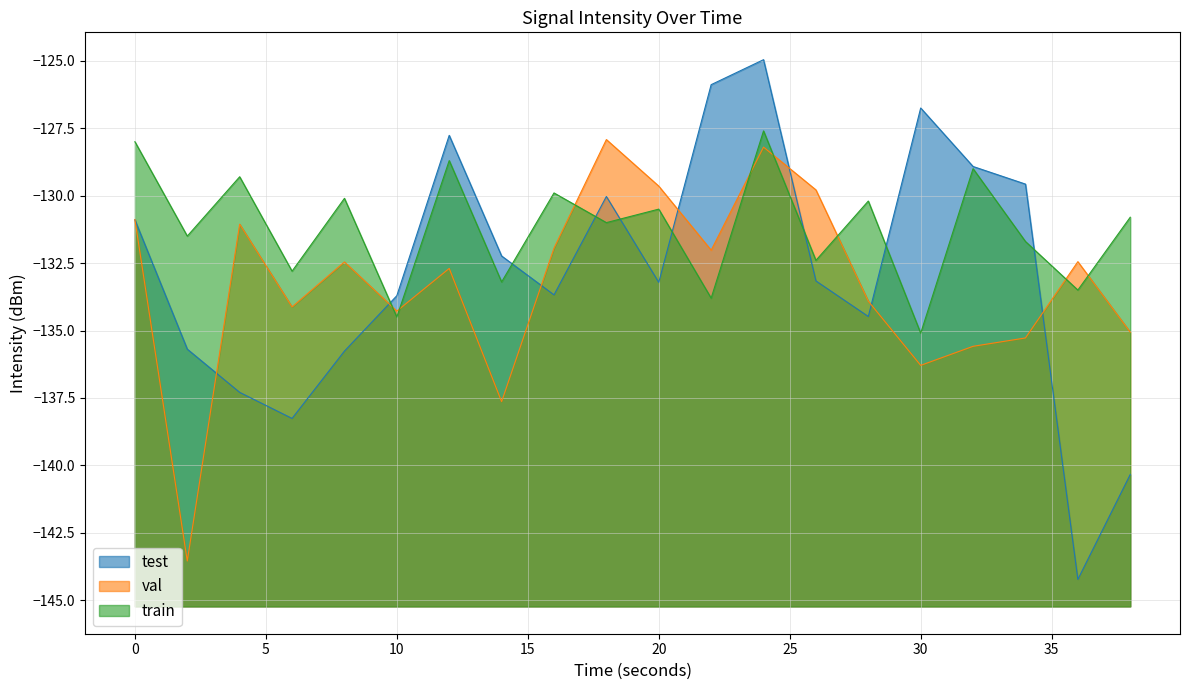

What is the sum of the val values at 34 and 14?

-272.9